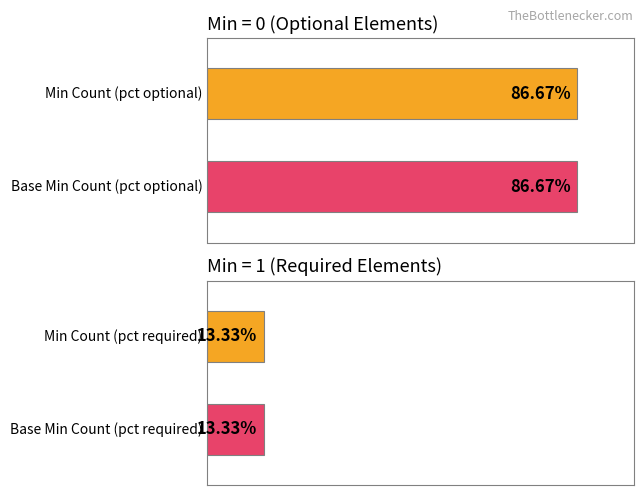

How many bars are there in each group?

2